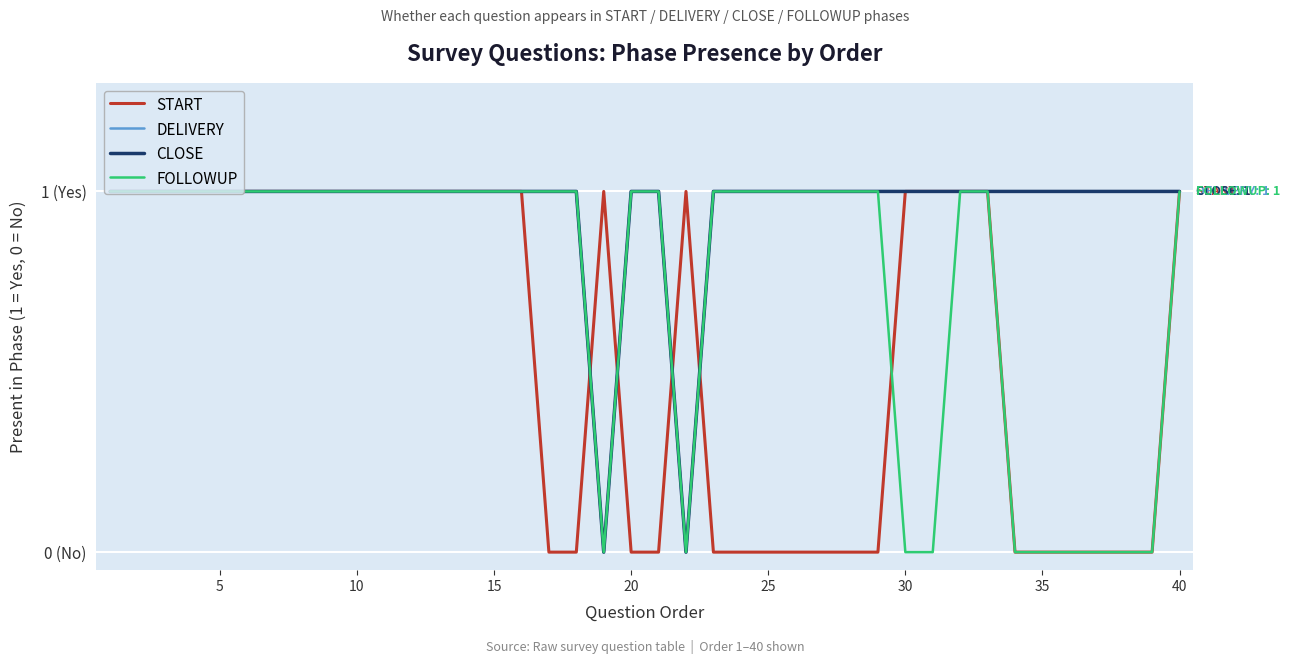

Does the chart have visible grid lines?

Yes